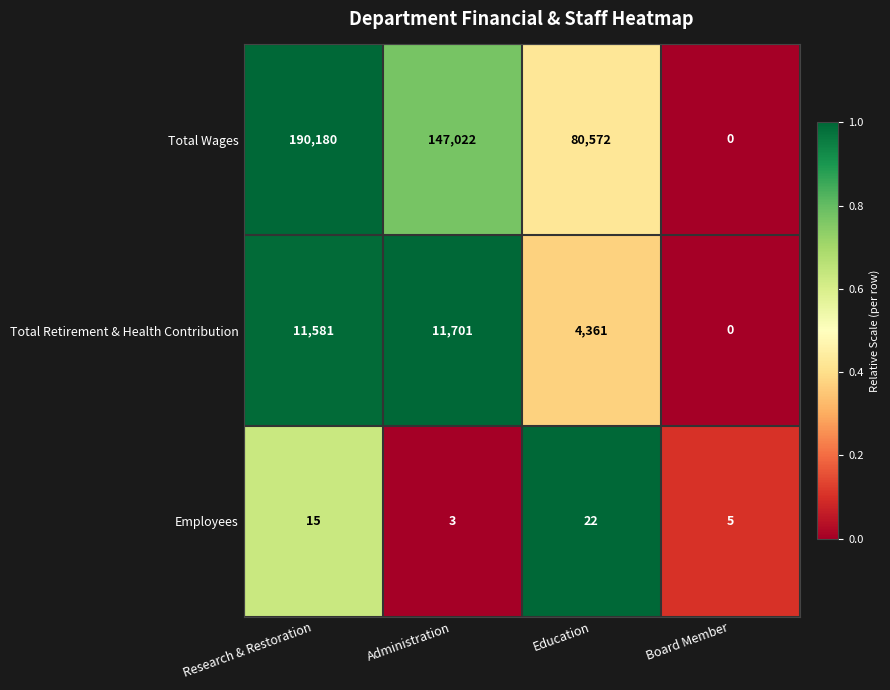

Where is Total Retirement & Health Contribution nearest to the value 5850?

Education